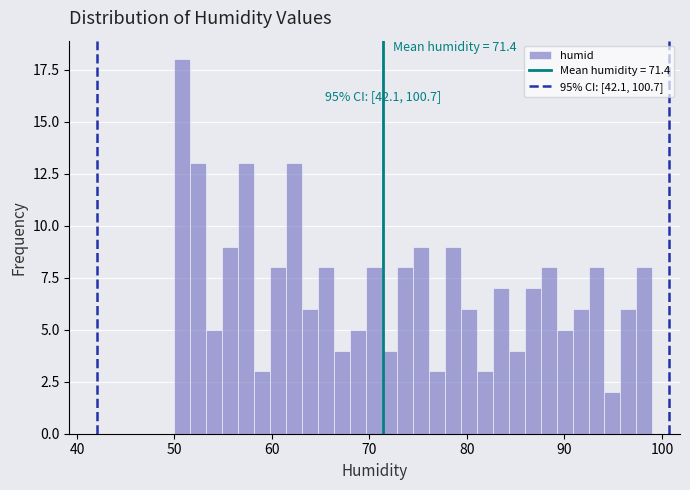

Around what value on the x-axis is the tallest bar? Give the approximate position of its centre, as read against the axis.

51